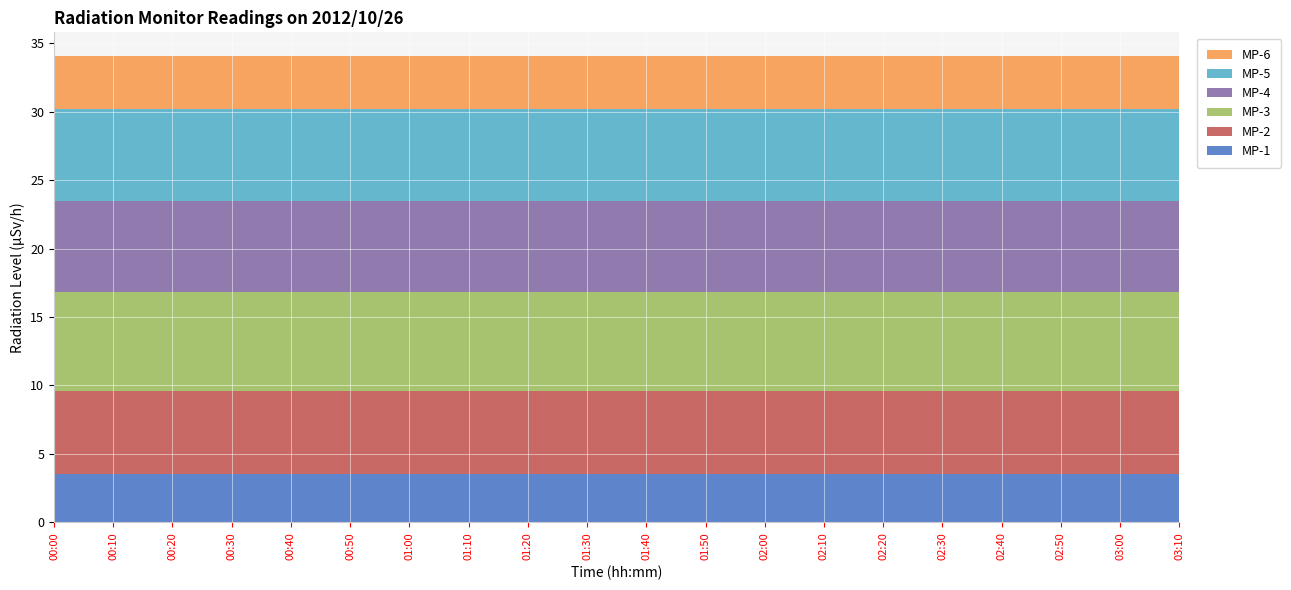

Reading left to right, transcribe all the data shown in this chart.

MP-1: 3.5	3.5	3.5	3.5	3.5	3.5	3.5	3.5	3.5	3.5	3.5	3.5	3.5	3.5	3.5	3.5	3.5	3.5	3.5	3.5
MP-2: 6.1	6.1	6.1	6.1	6.1	6.1	6.1	6.1	6.1	6.1	6.1	6.1	6.1	6.1	6.1	6.1	6.1	6.1	6.1	6.1
MP-3: 7.2	7.2	7.2	7.2	7.2	7.2	7.2	7.2	7.2	7.2	7.2	7.2	7.2	7.2	7.2	7.2	7.2	7.2	7.2	7.2
MP-4: 6.7	6.7	6.7	6.7	6.7	6.7	6.7	6.7	6.7	6.7	6.7	6.7	6.7	6.7	6.7	6.7	6.7	6.7	6.7	6.7
MP-5: 6.7	6.7	6.7	6.7	6.7	6.7	6.7	6.7	6.7	6.7	6.7	6.7	6.7	6.7	6.7	6.7	6.7	6.7	6.7	6.7
MP-6: 3.9	3.9	3.9	3.9	3.9	3.9	3.9	3.9	3.9	3.9	3.9	3.9	3.9	3.9	3.9	3.9	3.9	3.9	3.9	3.9